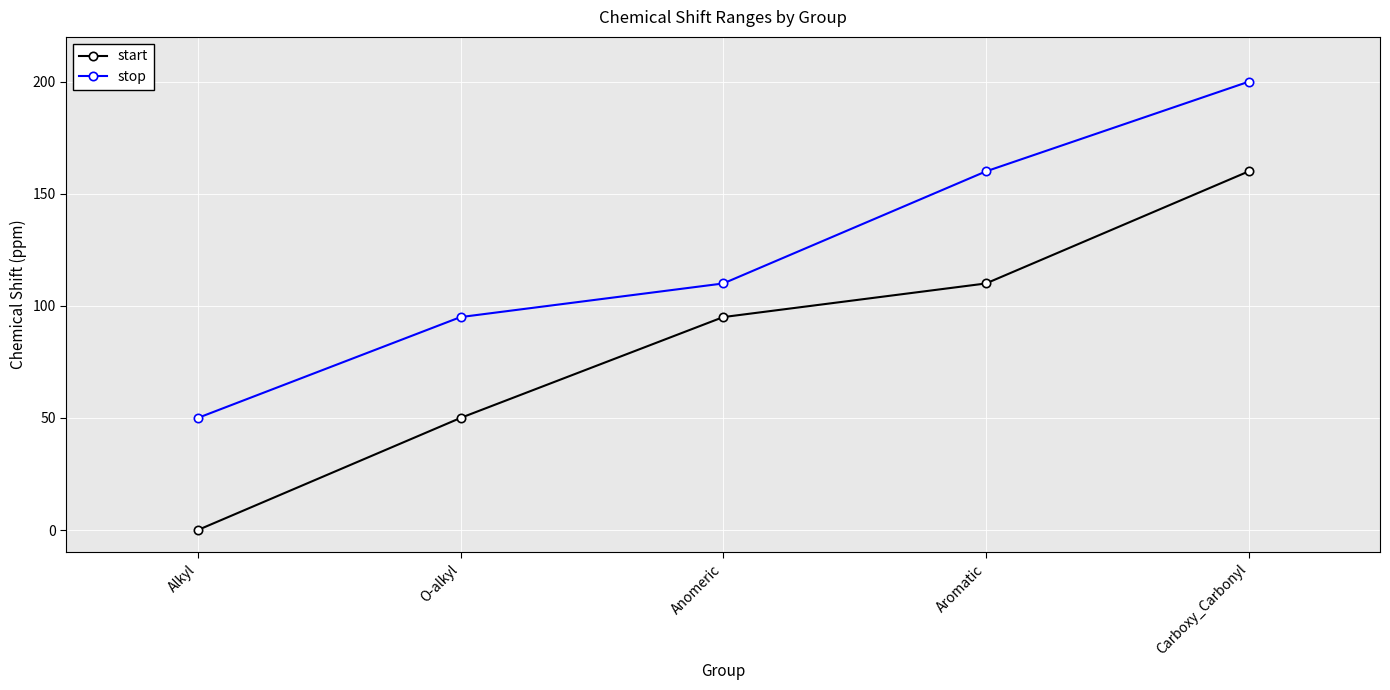

At Aromatic, list the series in order from largest to smallest.

stop, start